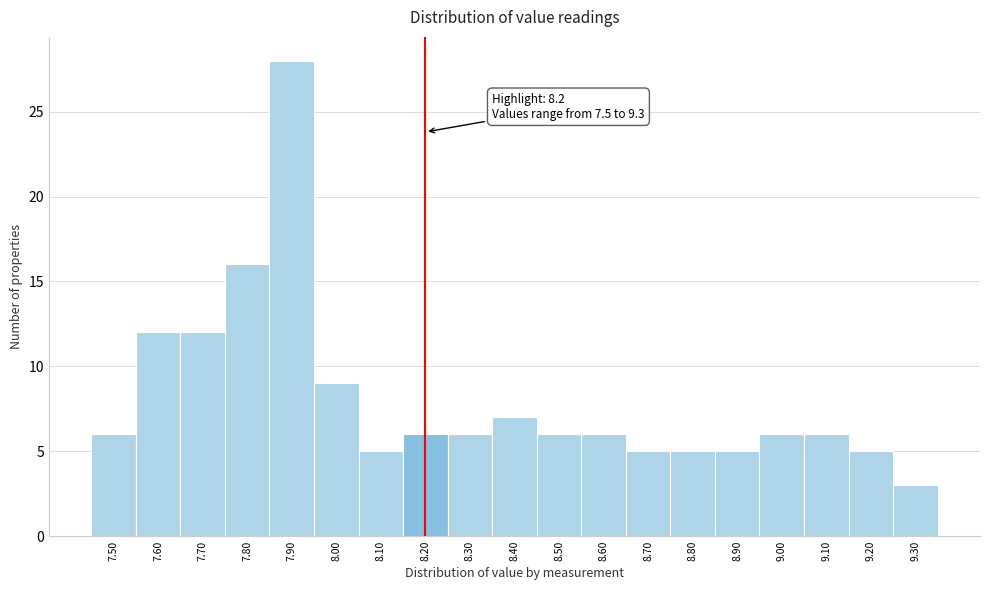

Over which range of the x-axis is the bar tallest?

7.85 to 7.95